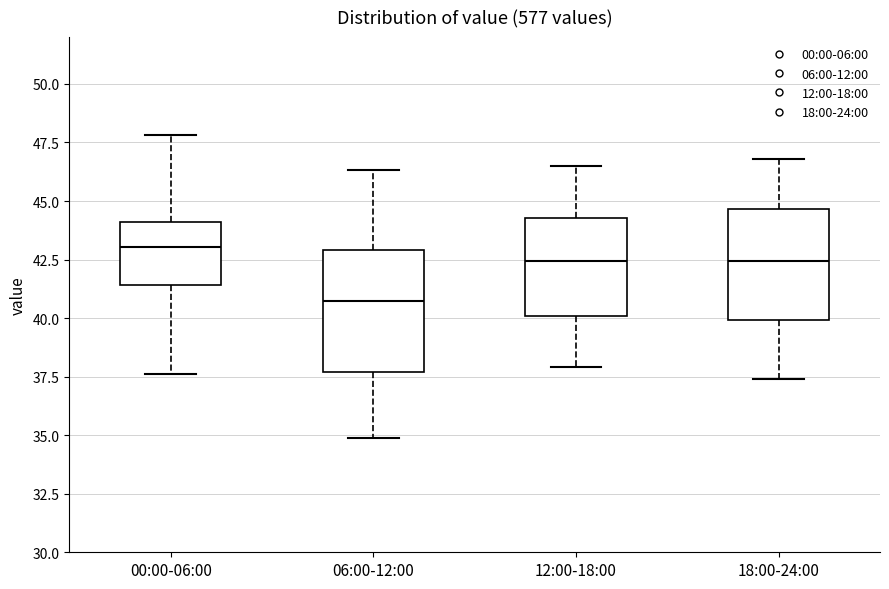

Reading left to right, read every box against the y-axis: the position of its median line, the range the box covers, and the ends of its whiskers. The values are not printed on the chart, so give them approximately, as read against the axis.

00:00-06:00: median 43.0, box 41.5 to 44.0, whiskers 37.5 to 48.0
06:00-12:00: median 40.5, box 37.5 to 43.0, whiskers 35.0 to 46.5
12:00-18:00: median 42.5, box 40.0 to 44.5, whiskers 38.0 to 46.5
18:00-24:00: median 42.5, box 40.0 to 44.5, whiskers 37.5 to 47.0